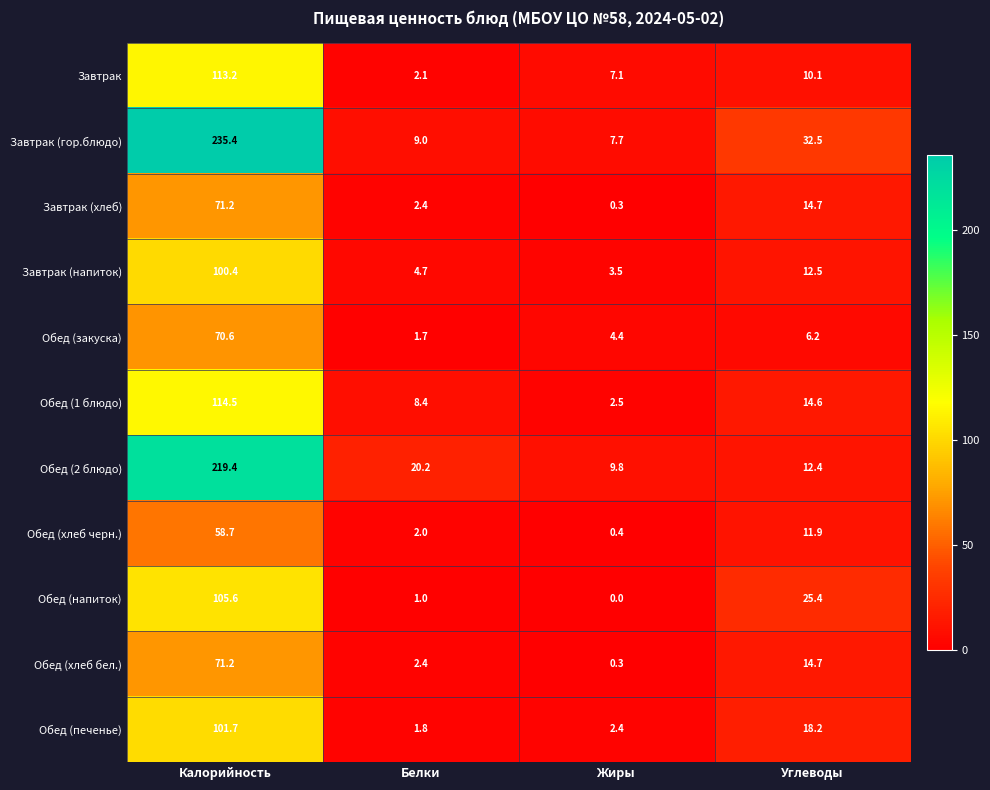

Which series changed the most between Жиры and Углеводы?

Обед (напиток)